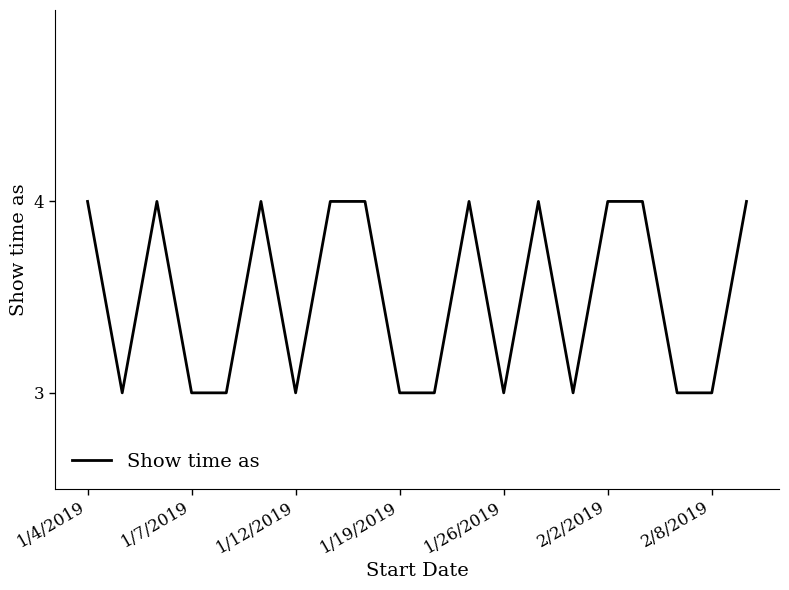

What is the smallest value displayed?

3